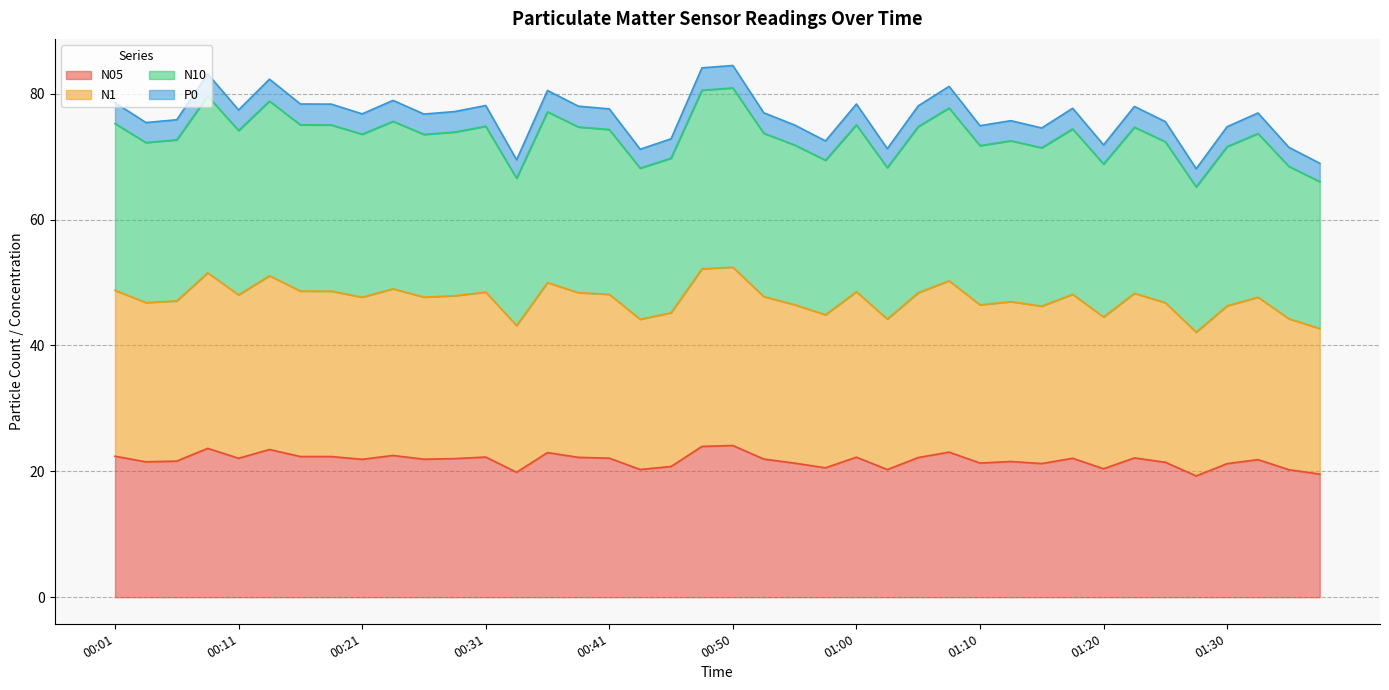

Which series has the largest total across all categories?

N1